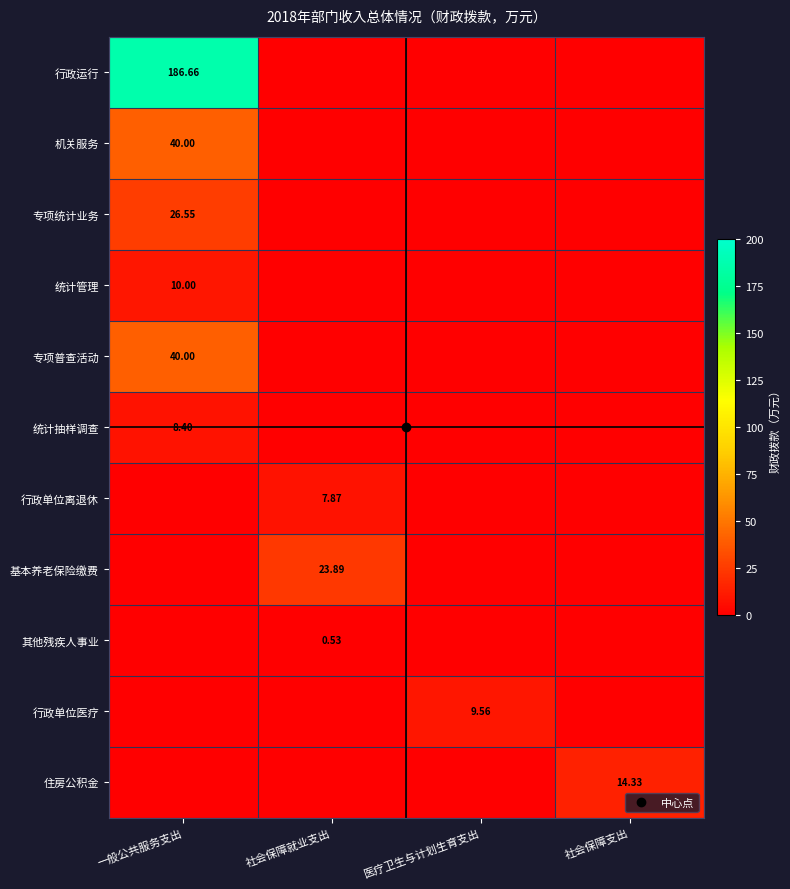

Is it true that 住房公积金 equals -7.8 at 社会保障就业支出?

False